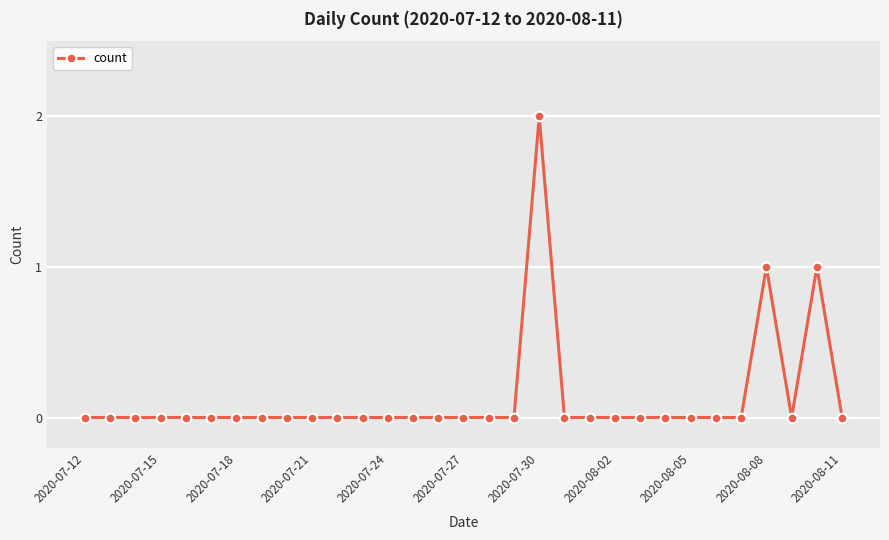

True or false: the data has more than 2 interior local peaks.

True